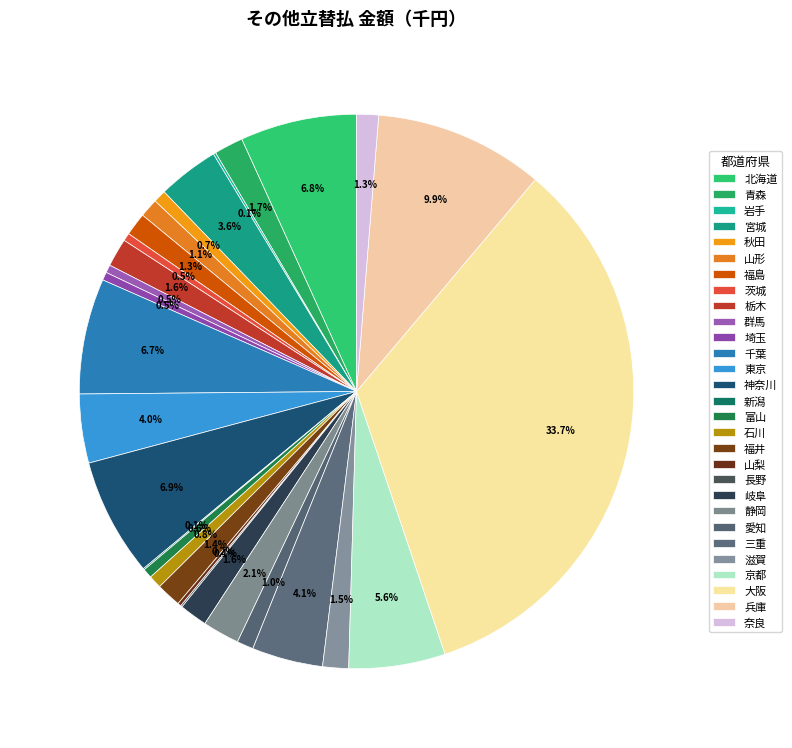

What is the ratio of the value at 栃木 to the value at 三重?

0.4